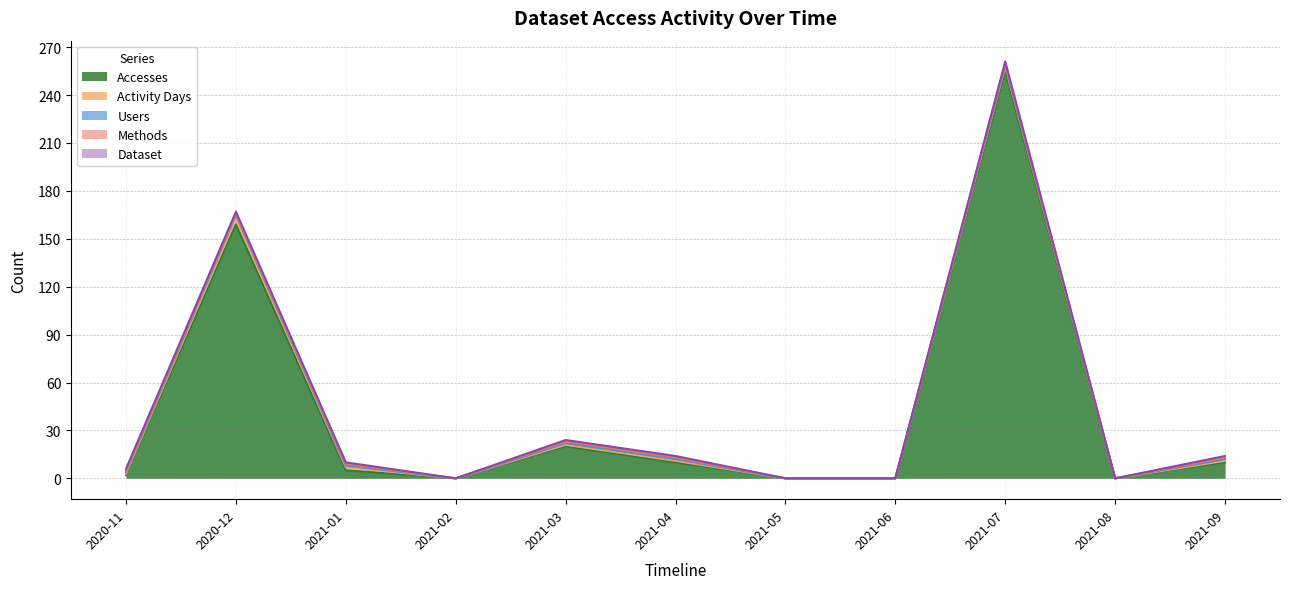

Between 2021-05 and 2021-09, which series saw the biggest shift?

Accesses